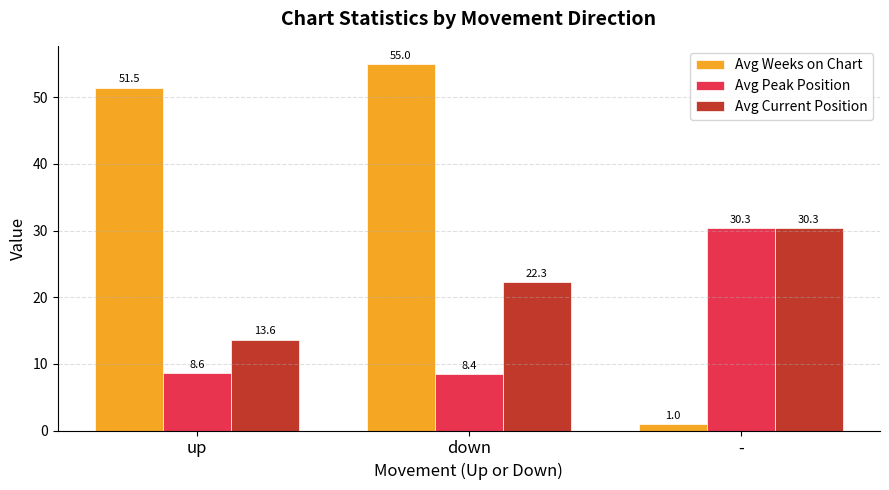

True or false: Avg Current Position has a value of 30.3 at -.

True